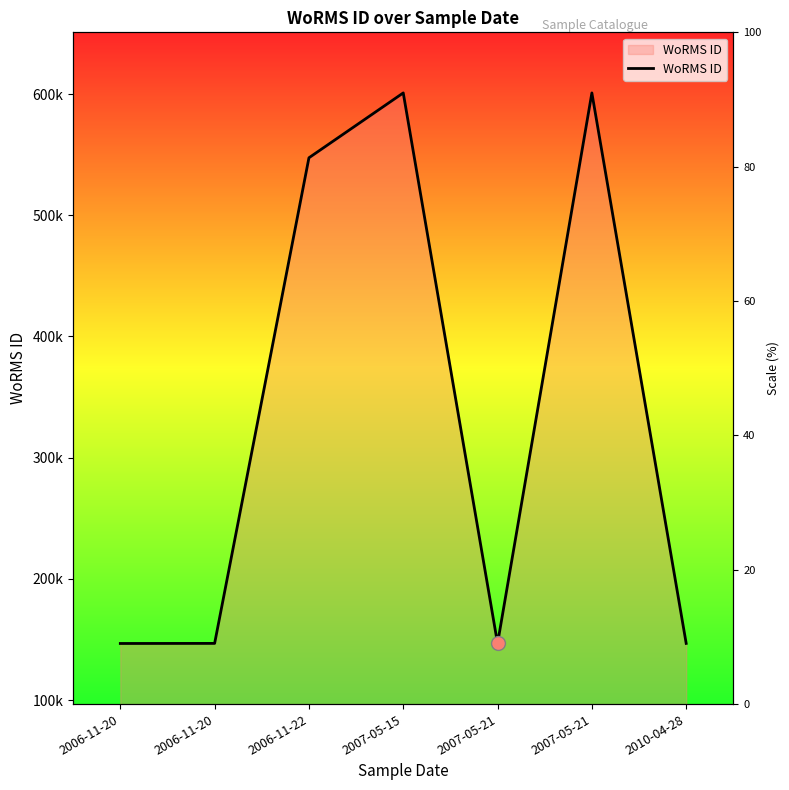

What is the change in value from 2006-11-20 to 2007-05-21?

+454267